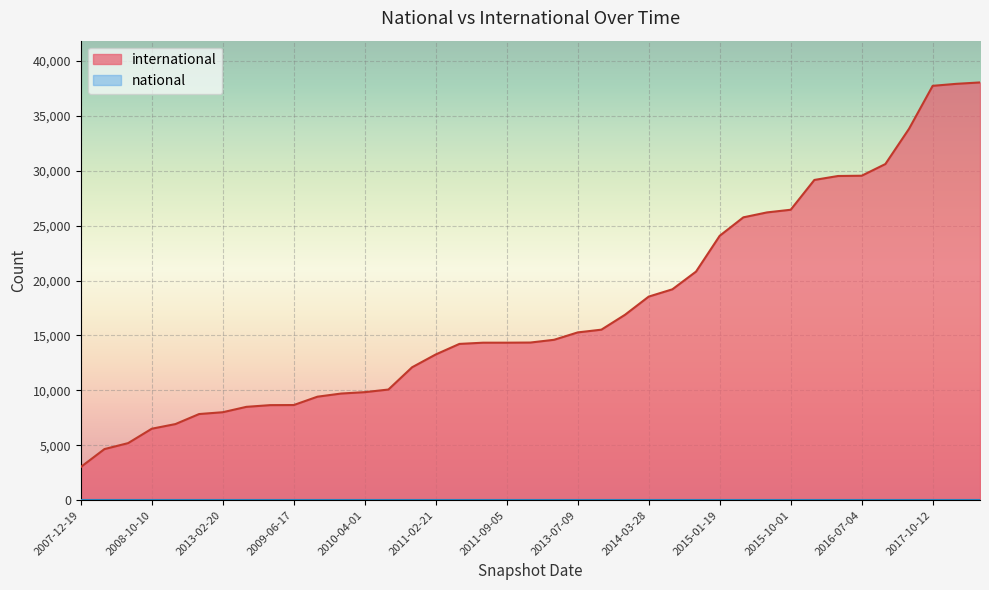

Reading left to right, extract all data points from this chart.

3028	4658	5201	6512	6935	7848	8014	8504	8659	8668	9427	9714	9841	10079	12105	13272	14232	14343	14344	14357	14607	15279	15529	16887	18539	19202	20816	24074	25754	26203	26445	29158	29517	29542	30604	33813	37725	37907	38033